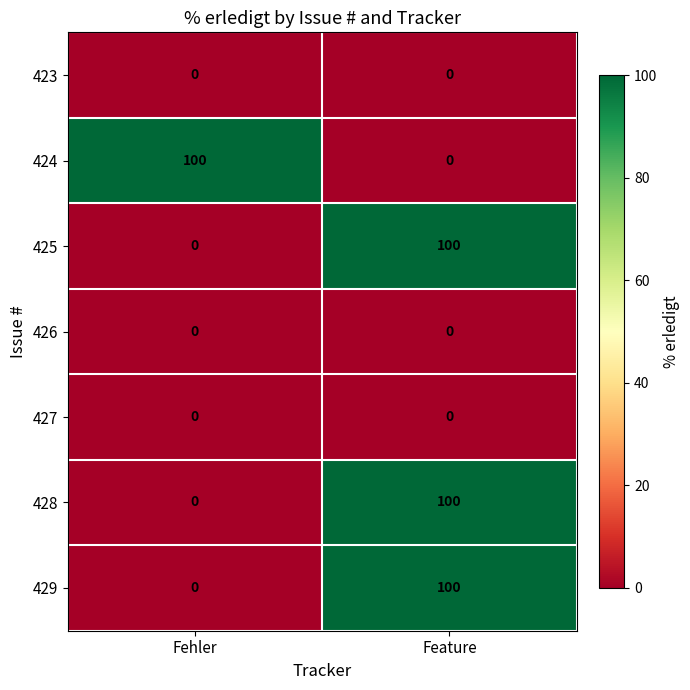

What is the spread (max minus min) of values at Fehler?

100